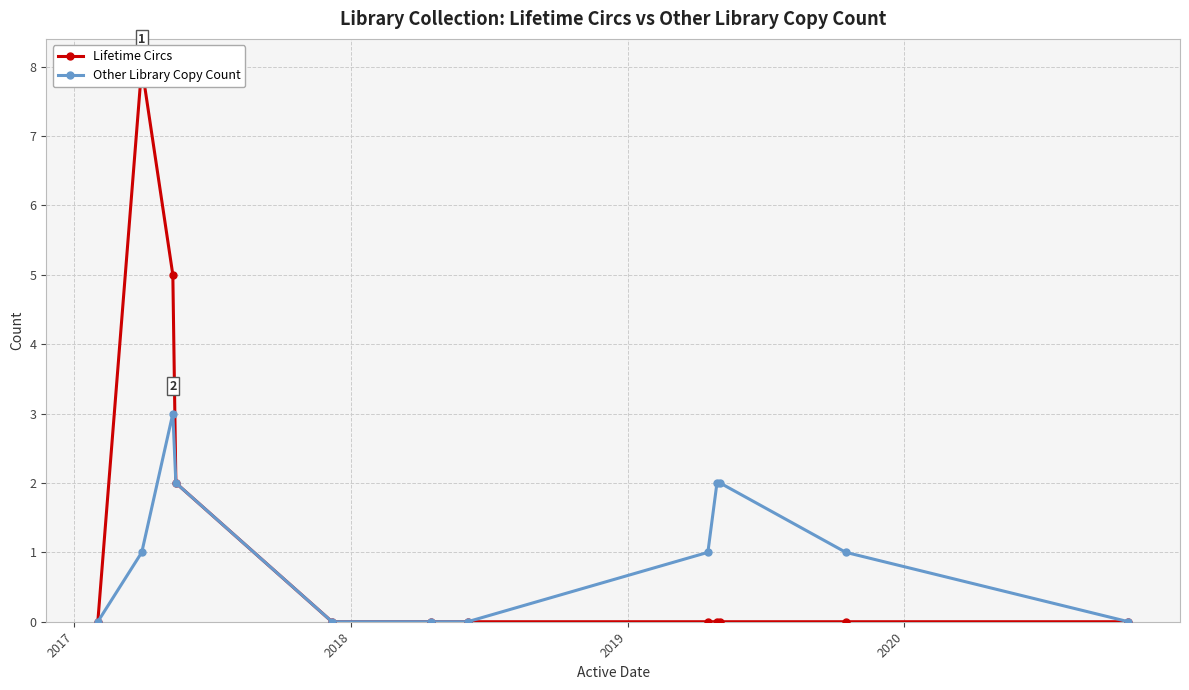

True or false: Other Library Copy Count has more than 0 interior local peaks.

True